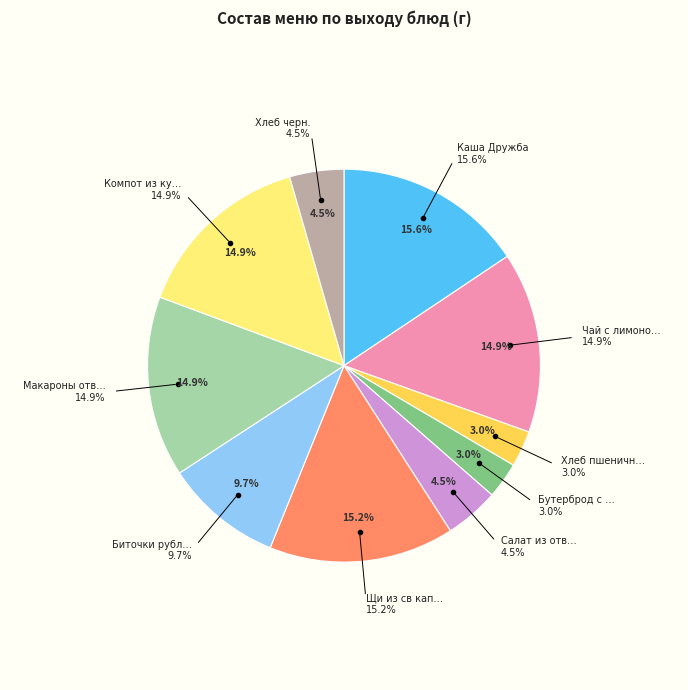

Is the sum of Макароны отварные and Компот из кураги greater than half?

No